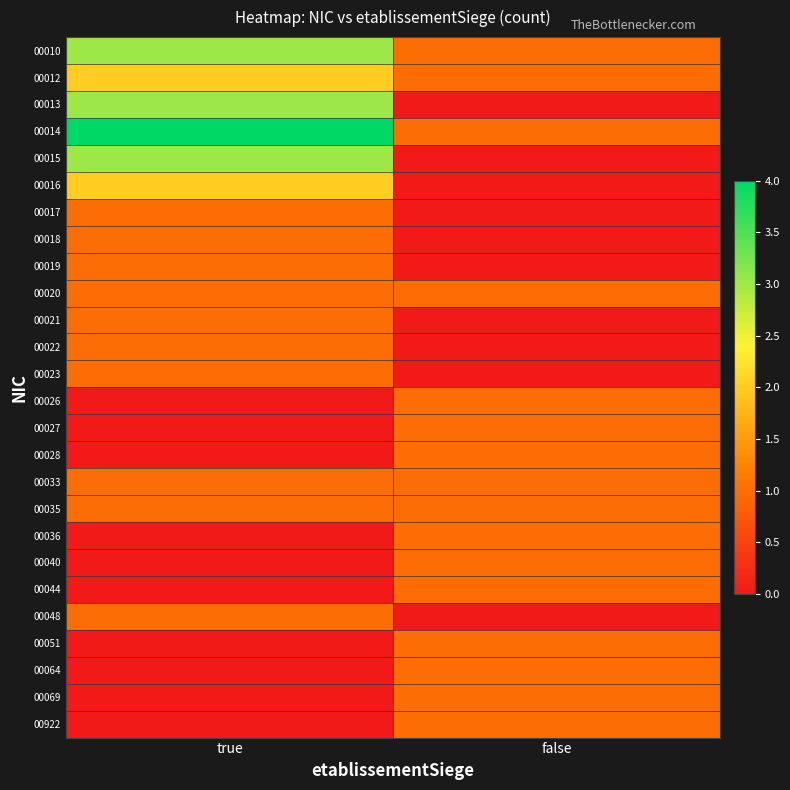

What is the spread (max minus min) of values at true?

4